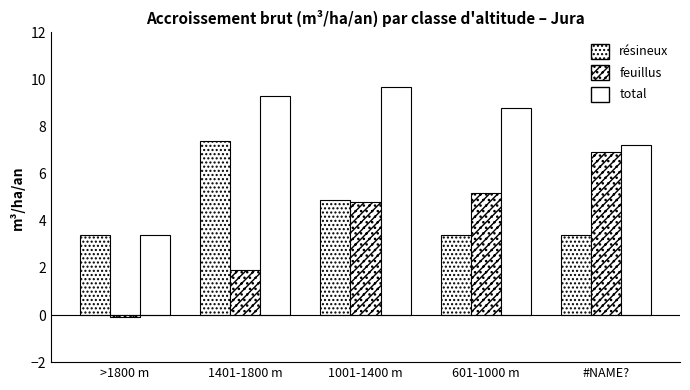

Does the chart contain any negative values?

Yes